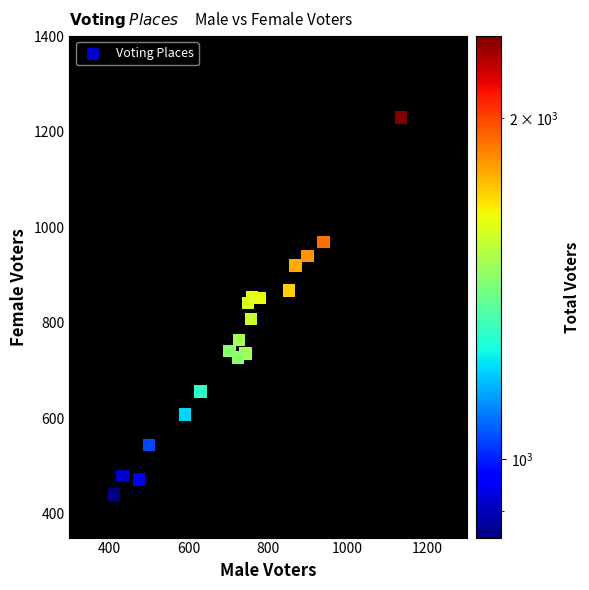

What is the range of X values (max minus min)?

722